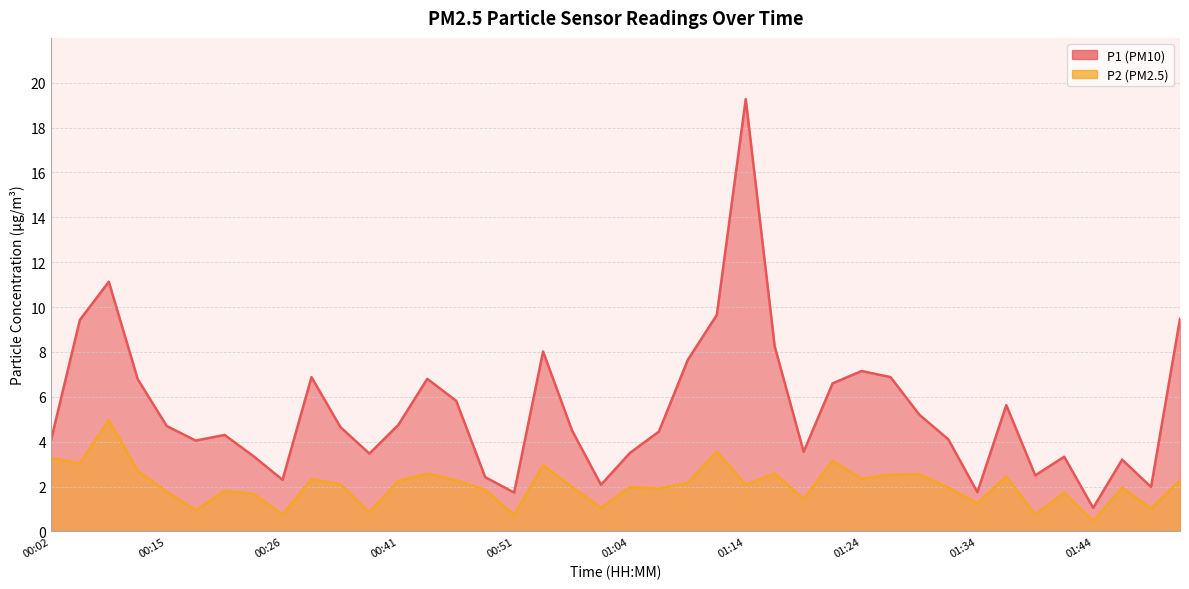

Reading left to right, what are all the values shown in this chart?

P1: 4.0	9.4	11.1	6.8	4.7	4.0	4.3	3.4	2.3	6.9	4.7	3.5	4.8	6.8	5.8	2.4	1.7	8.0	4.5	2.1	3.5	4.5	7.7	9.7	19.3	8.2	3.5	6.6	7.2	6.9	5.2	4.1	1.8	5.6	2.5	3.3	1.1	3.2	2.0	9.5
P2: 3.3	3.0	5.0	2.7	1.8	0.9	1.8	1.7	0.8	2.3	2.1	0.8	2.2	2.6	2.3	1.9	0.7	3.0	2.0	1.1	2.0	1.9	2.2	3.5	2.1	2.6	1.4	3.1	2.4	2.5	2.5	1.9	1.2	2.5	0.8	1.7	0.5	1.9	1.0	2.3